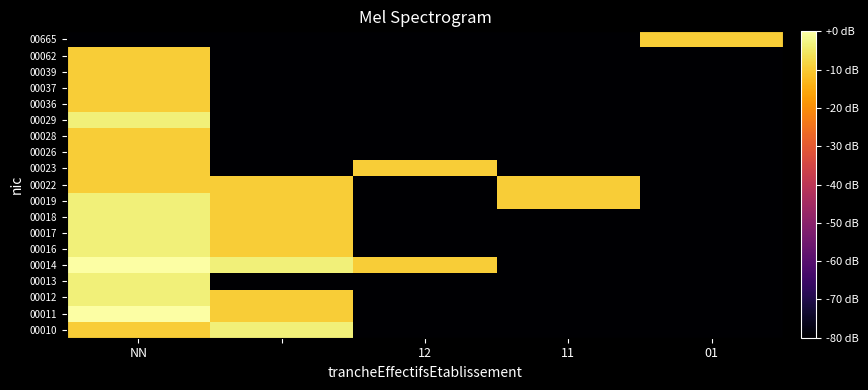

Reading left to right, transcribe all the data shown in this chart.

00010: -9.5	-3.5	-80.0	-80.0	-80.0
00011: 0.0	-9.5	-80.0	-80.0	-80.0
00012: -3.5	-9.5	-80.0	-80.0	-80.0
00013: -3.5	-80.0	-80.0	-80.0	-80.0
00014: 0.0	-3.5	-9.5	-80.0	-80.0
00016: -3.5	-9.5	-80.0	-80.0	-80.0
00017: -3.5	-9.5	-80.0	-80.0	-80.0
00018: -3.5	-9.5	-80.0	-80.0	-80.0
00019: -3.5	-9.5	-80.0	-9.5	-80.0
00022: -9.5	-9.5	-80.0	-9.5	-80.0
00023: -9.5	-80.0	-9.5	-80.0	-80.0
00026: -9.5	-80.0	-80.0	-80.0	-80.0
00028: -9.5	-80.0	-80.0	-80.0	-80.0
00029: -3.5	-80.0	-80.0	-80.0	-80.0
00036: -9.5	-80.0	-80.0	-80.0	-80.0
00037: -9.5	-80.0	-80.0	-80.0	-80.0
00039: -9.5	-80.0	-80.0	-80.0	-80.0
00062: -9.5	-80.0	-80.0	-80.0	-80.0
00665: -80.0	-80.0	-80.0	-80.0	-9.5